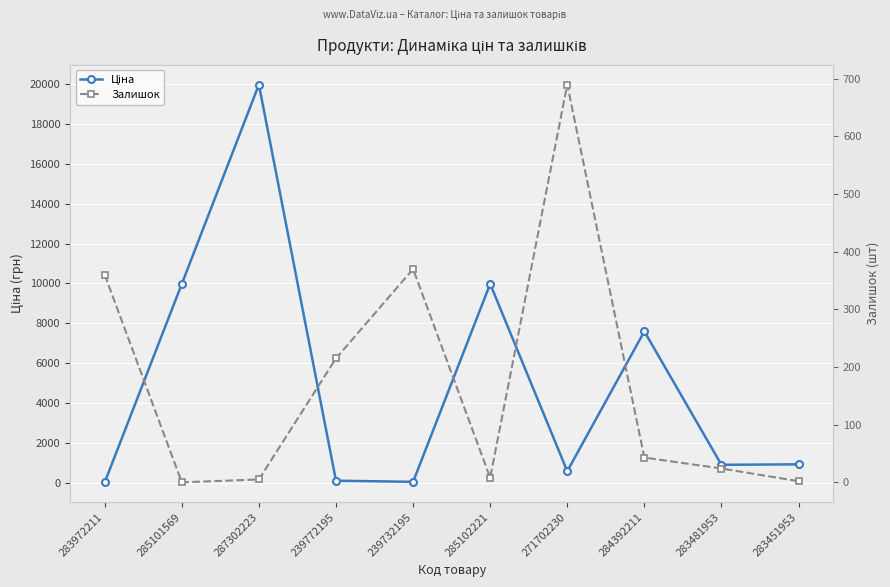

What is the total value across all series at 271702230?

1279.9